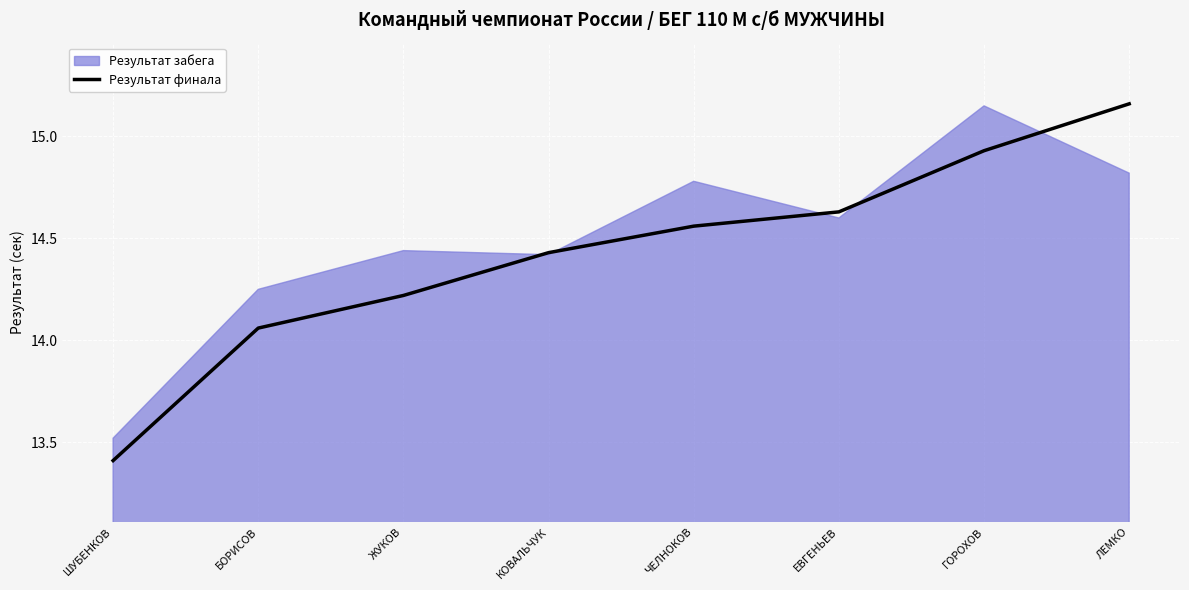

The chart shows a value of 8.1 at ШУБЕНКОВ. True or false?

False